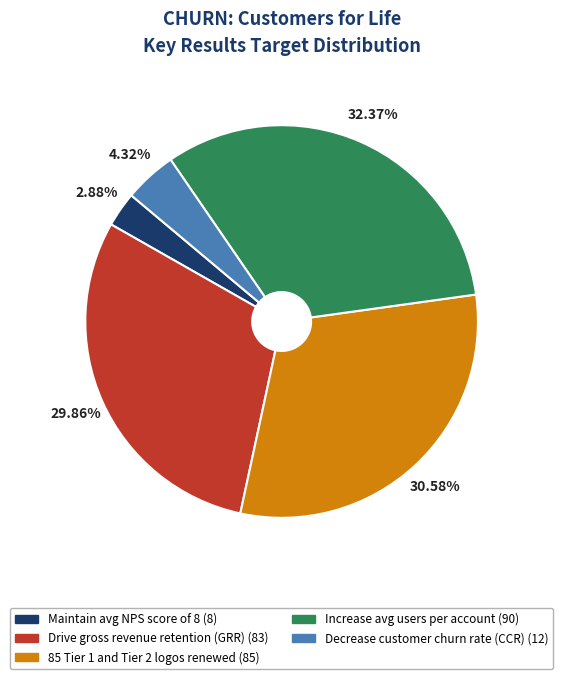

What percentage is the Drive gross revenue retention (GRR) slice, to the nearest percent?

30%